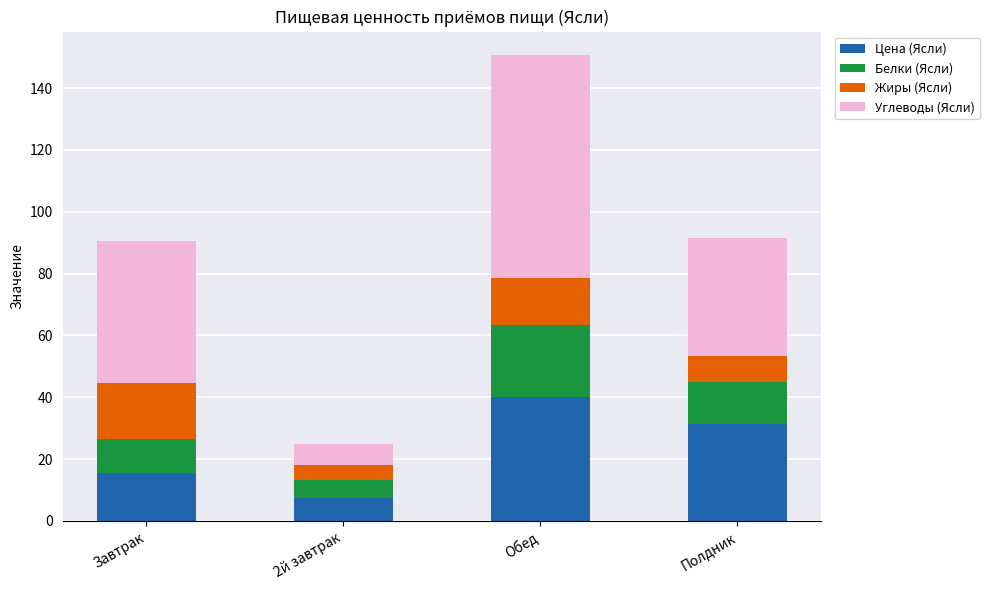

What are all the series names shown in the legend?

Цена (Ясли), Белки (Ясли), Жиры (Ясли), Углеводы (Ясли)